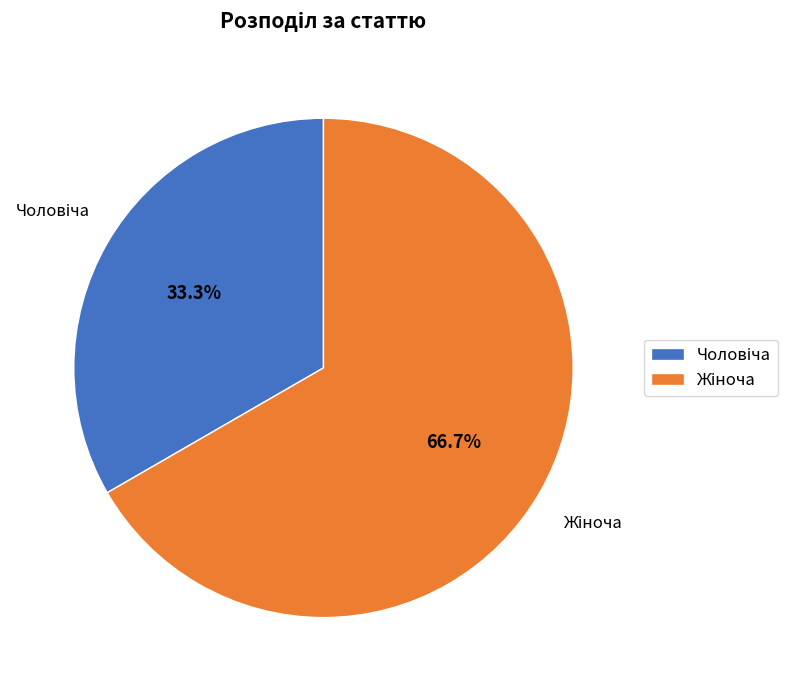

Is there a majority slice in this chart?

Yes